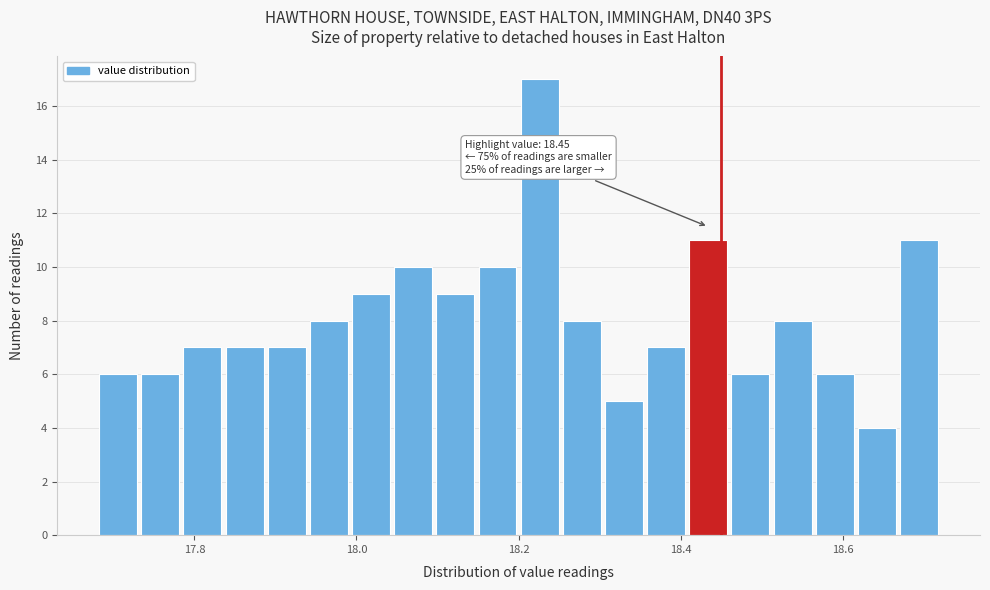

Read against the x-axis, roughly where is the centre of the tallest bar?

18.22